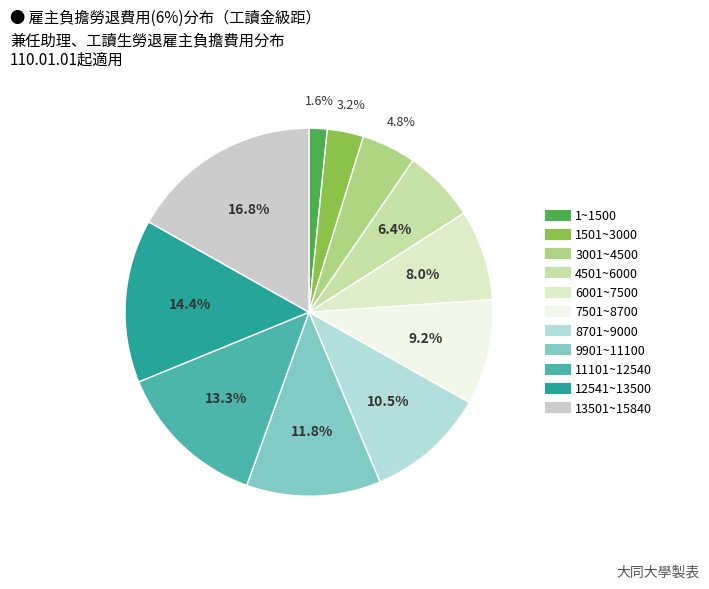

To the nearest percent, what is the difference between the 6001~7500 and 11101~12540 slice percentages?

5%